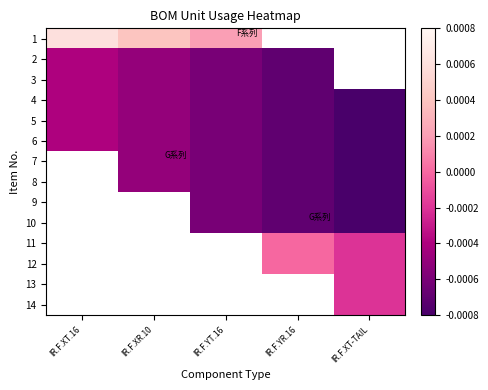

Rank the categories by 4 value from lowest to highest.

IR.F.XT-TAIL, IR.F.YR.16, IR.F.YT.16, IR.F.XR.10, IR.F.XT.16